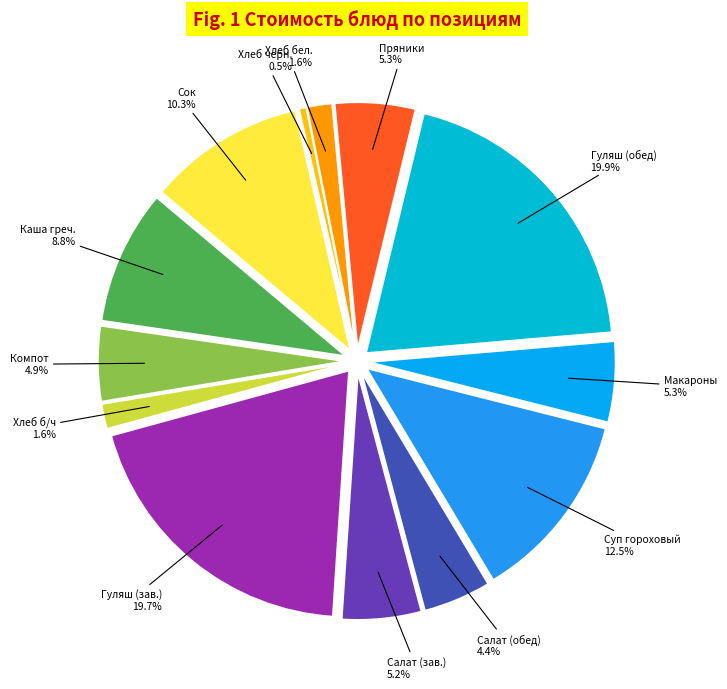

How many segments does this pie chart have?

13